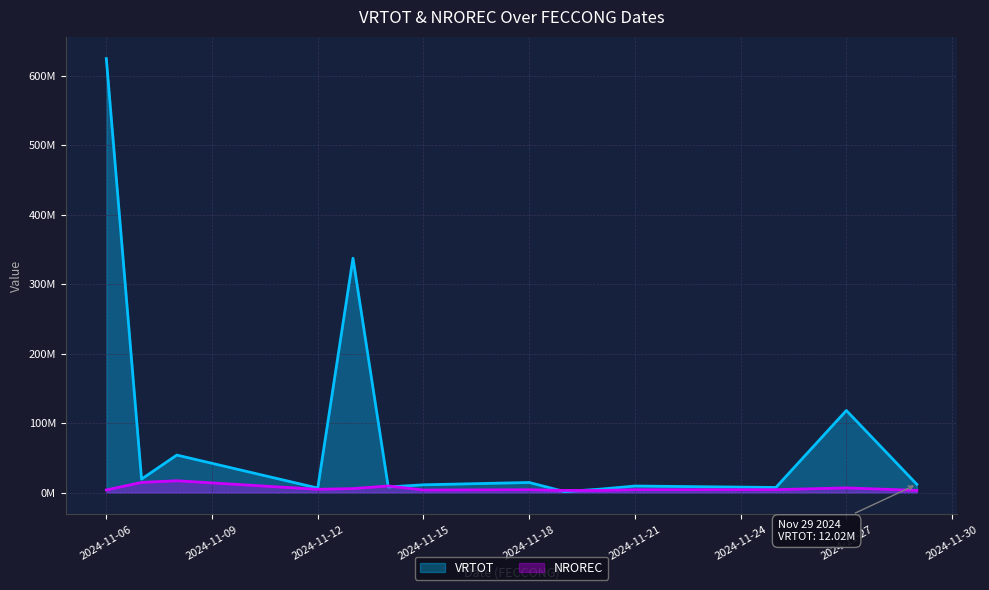

How many values in the NROREC series exceed 4305628?

6